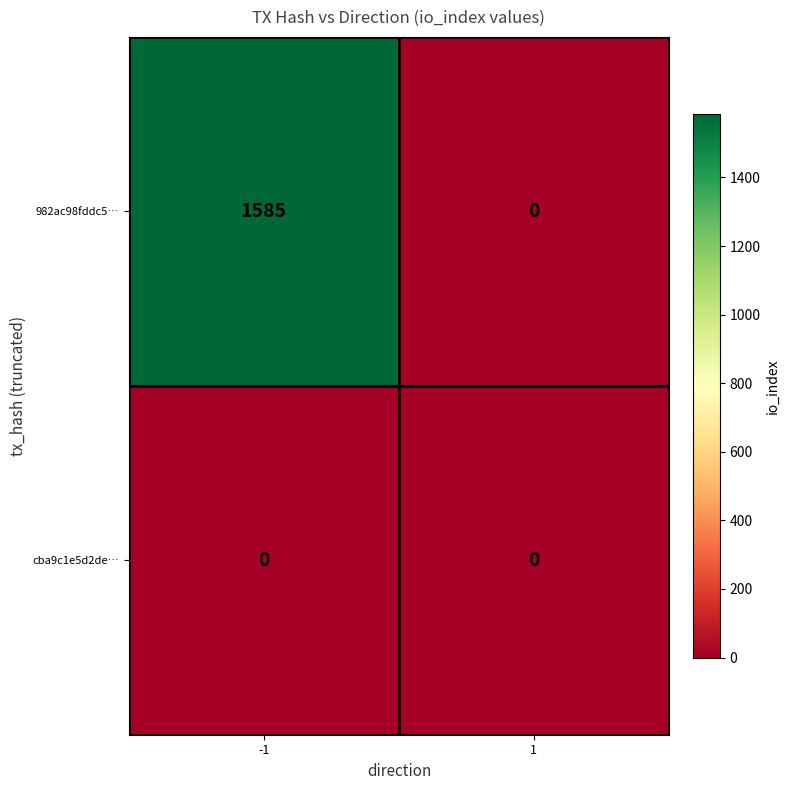

The value of 982ac98fddc5… at -1 is 336. True or false?

False